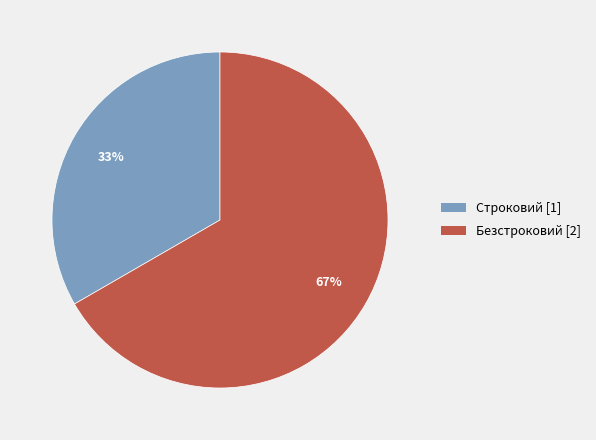

To the nearest percent, what percentage of the pie is Безстроковий?

67%